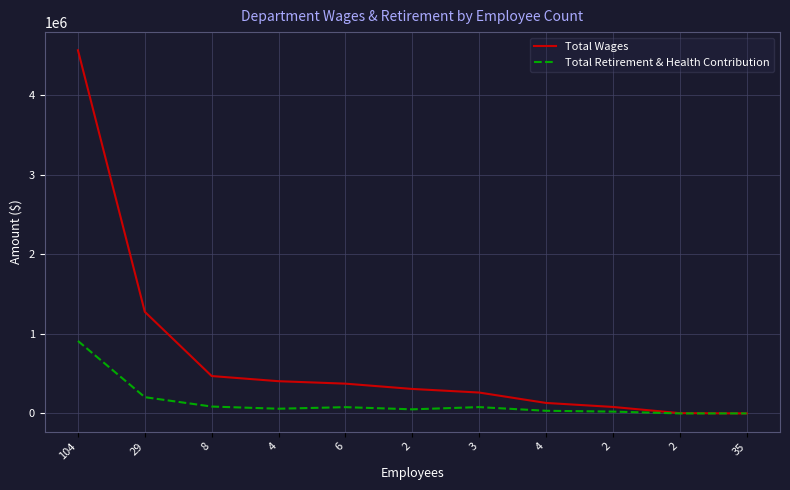

Which series has the widest spread of values?

Total Wages